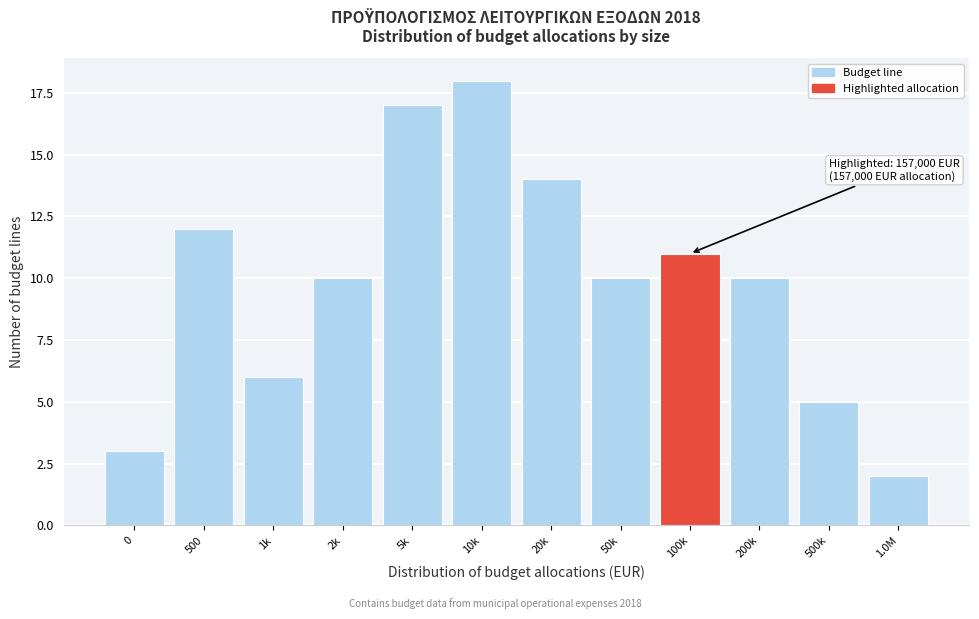

Reading left to right, what are all the values shown in this chart?

0=3	500=12	1k=6	2k=10	5k=17	10k=18	20k=14	50k=10	100k=11	200k=10	500k=5	1.0M=2